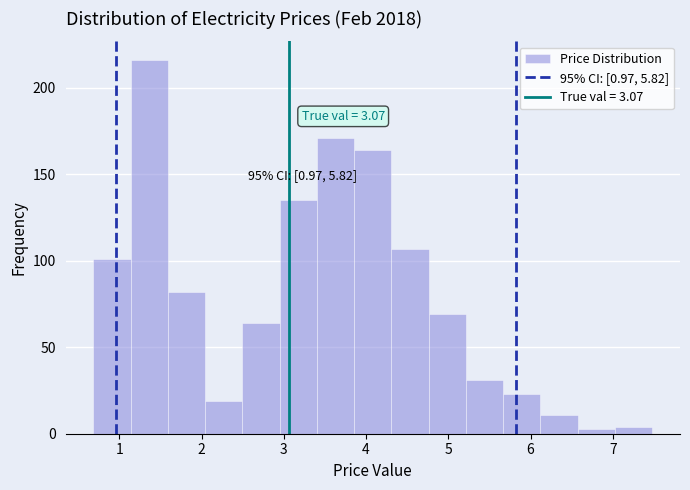

Over which range of the x-axis is the bar tallest?

1.1 to 1.6